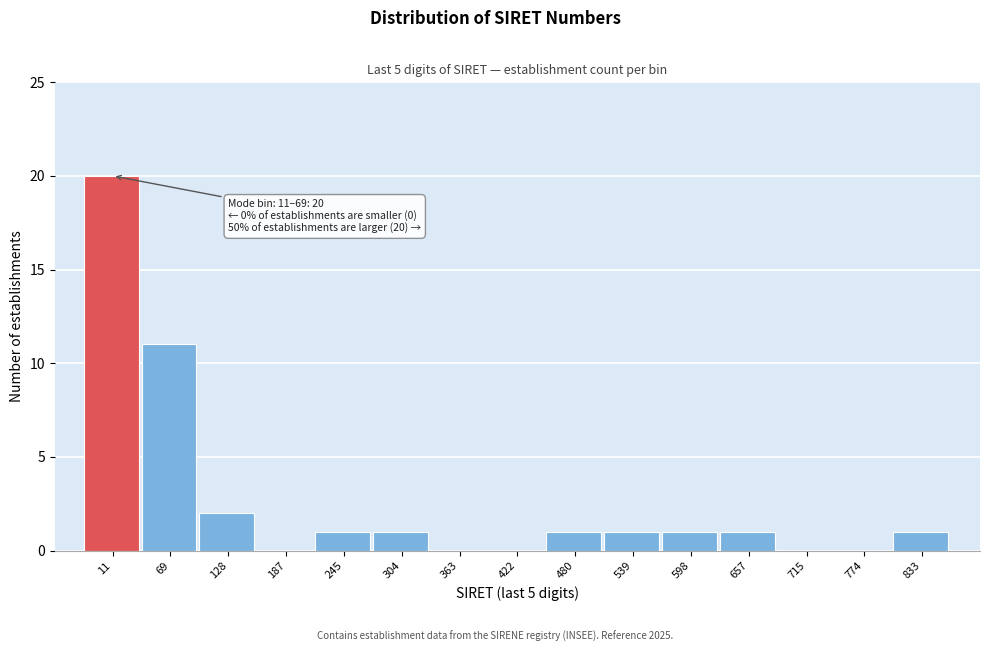

Reading right to left, transcribe all the data shown in this chart.

833=1	774=0	715=0	657=1	598=1	539=1	480=1	422=0	363=0	304=1	245=1	187=0	128=2	69=11	11=20